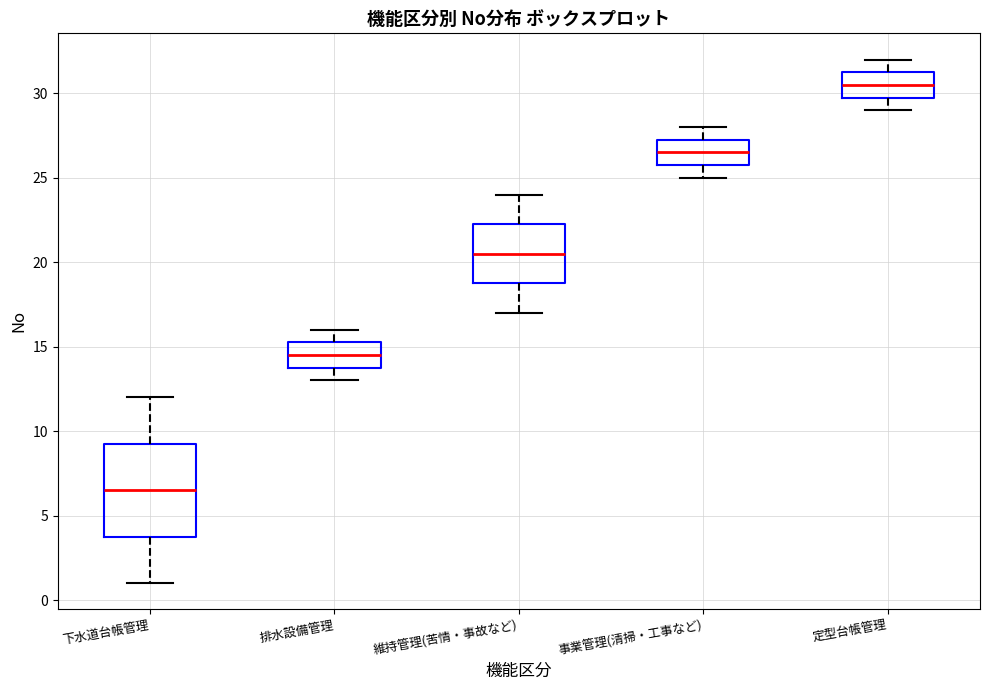

Where does the lower whisker of the box for 事業管理(清掃・工事など) end on the y-axis? The values are not printed on the chart, so give them approximately, as read against the axis.

25.0